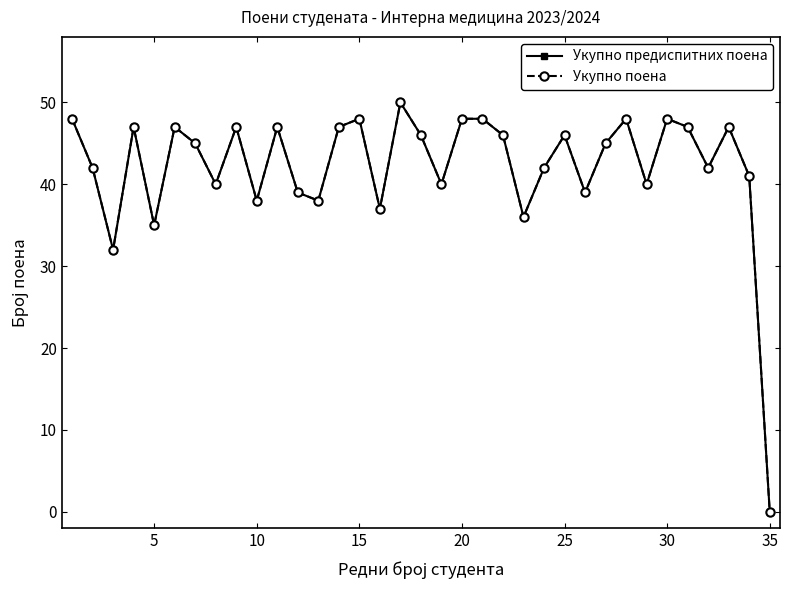

Is this an area chart (filled region under the line)?

No